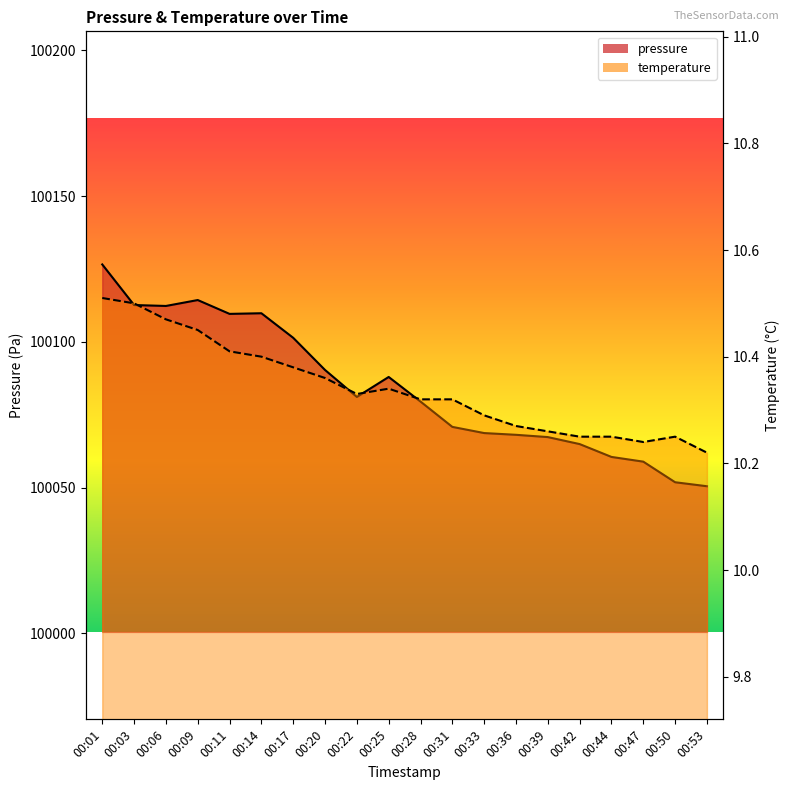

How many data points in pressure are less than 100081?

10